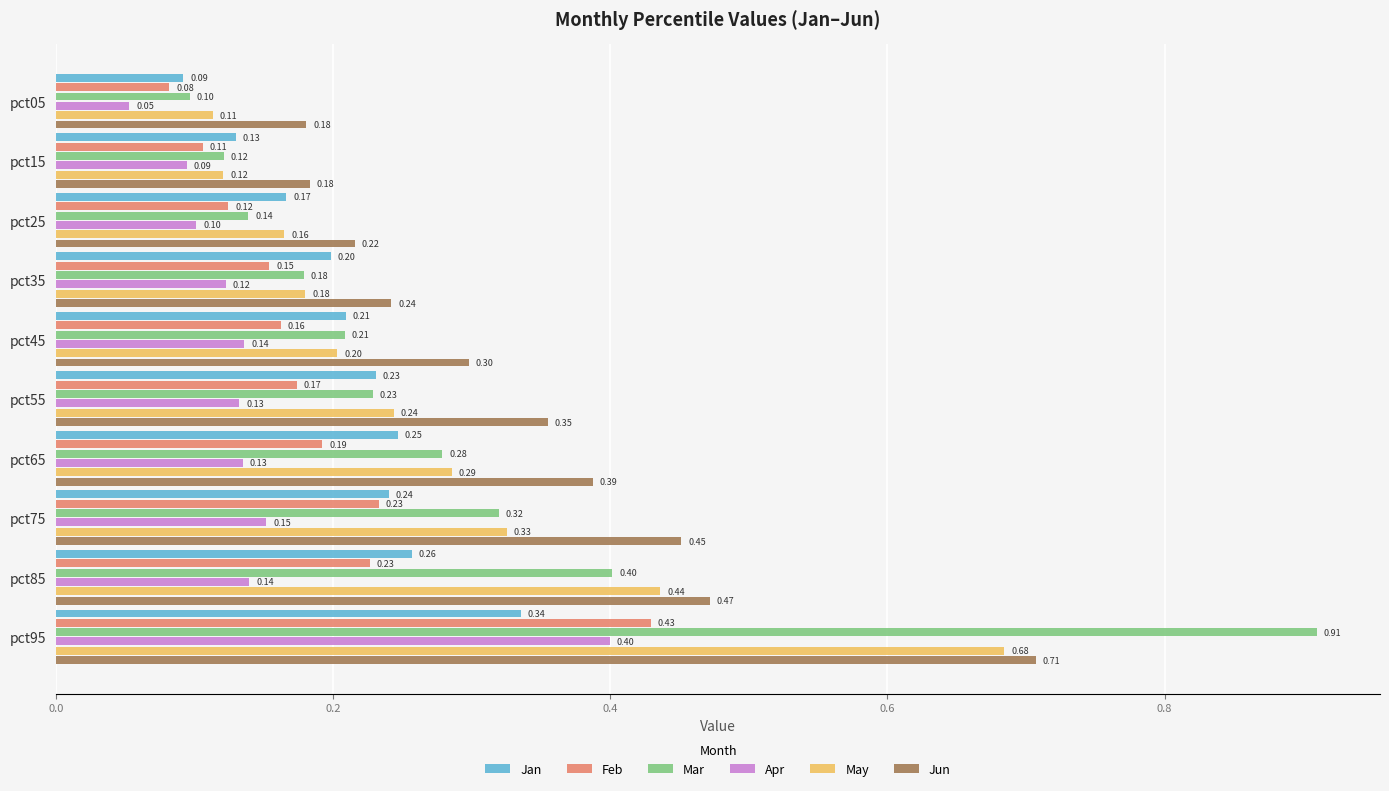

Rank the series by their maximum value, from lowest to highest.

Jan, Apr, Feb, May, Jun, Mar